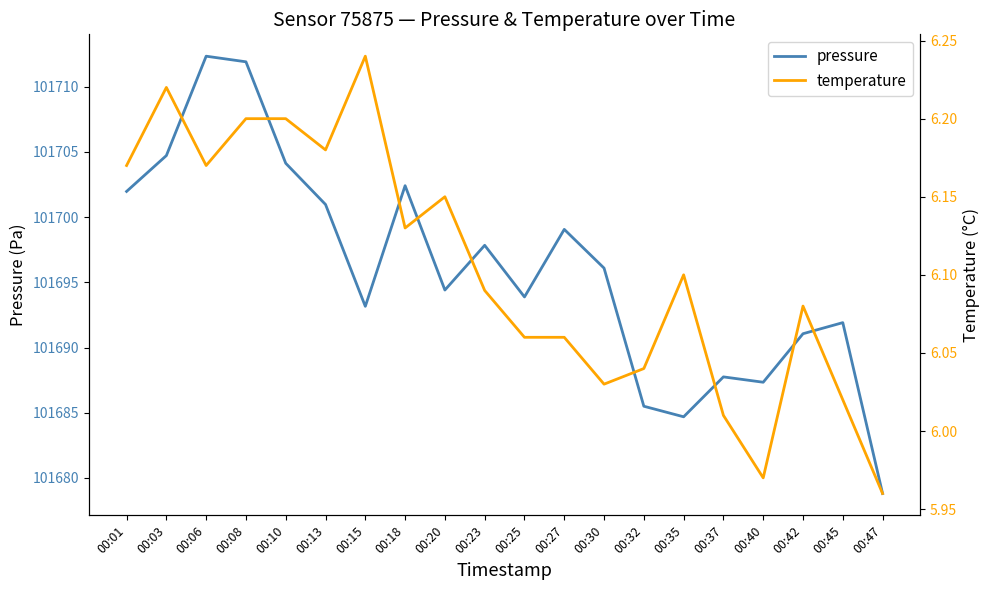

At which category does temperature reach its first local peak?

00:03